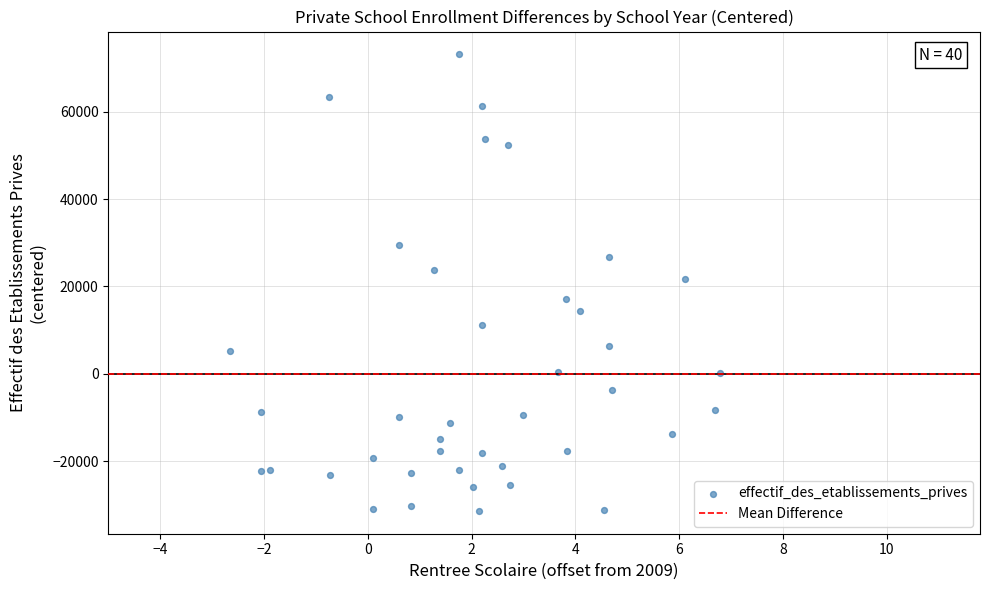

What is the range of Y values (max minus min)?

104469.0